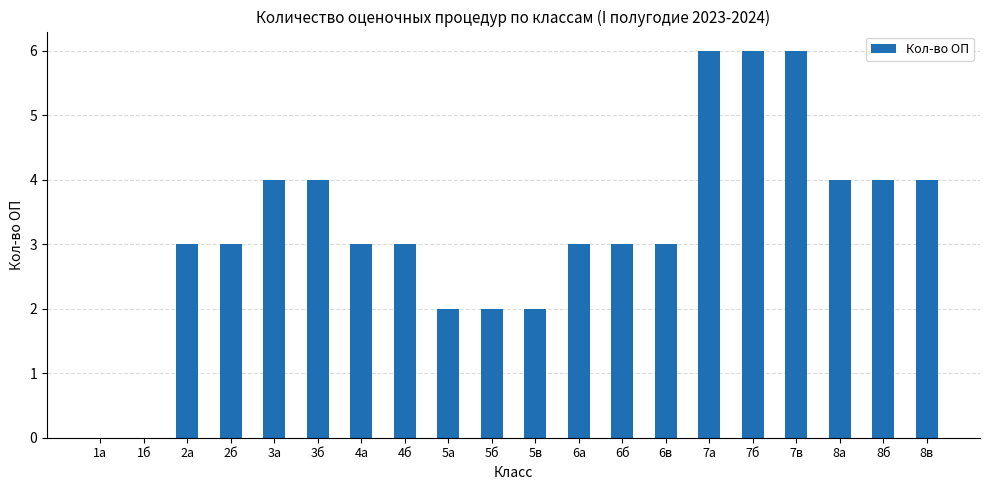

What is the sum of all values?

65